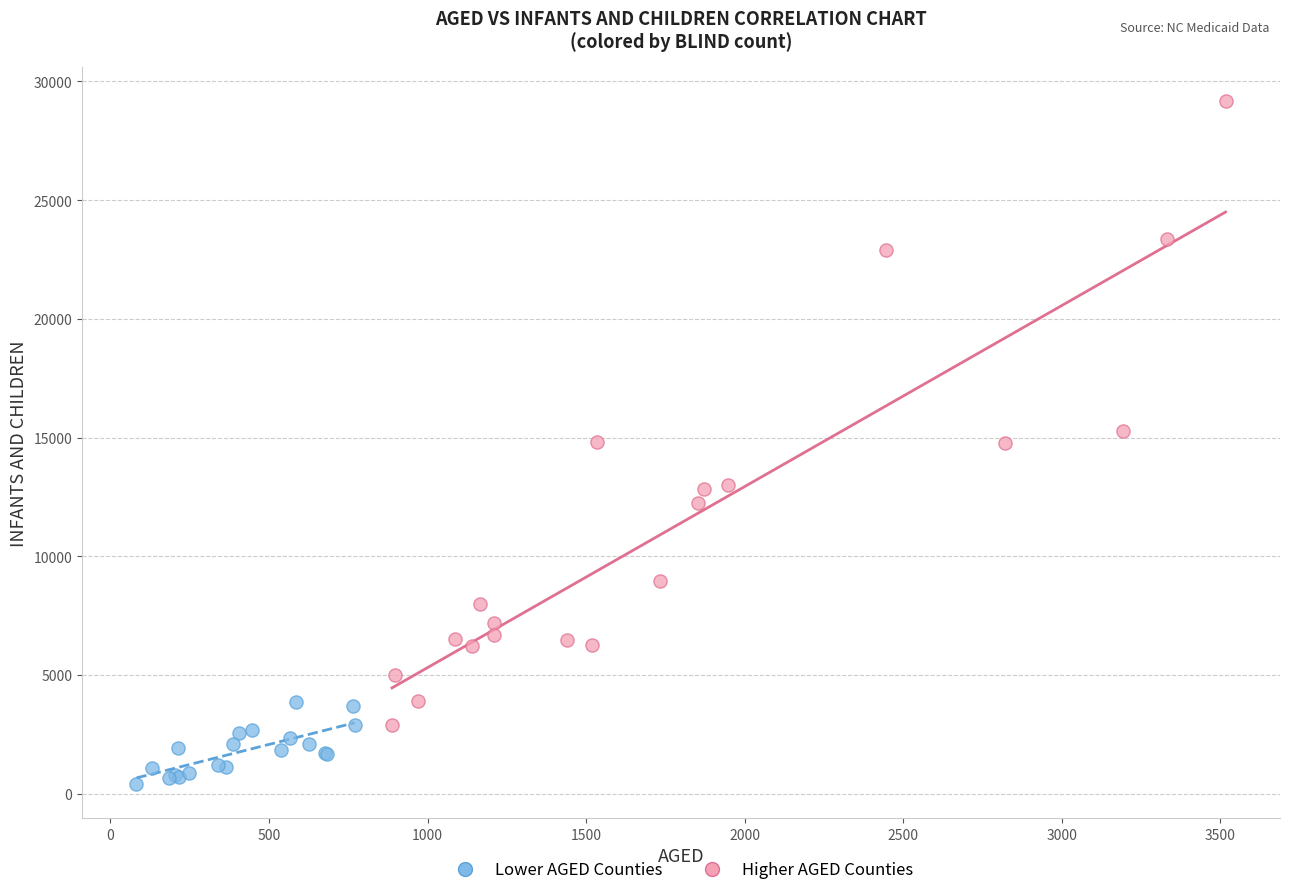

Which series reaches the maximum Y coordinate?

Higher AGED Counties